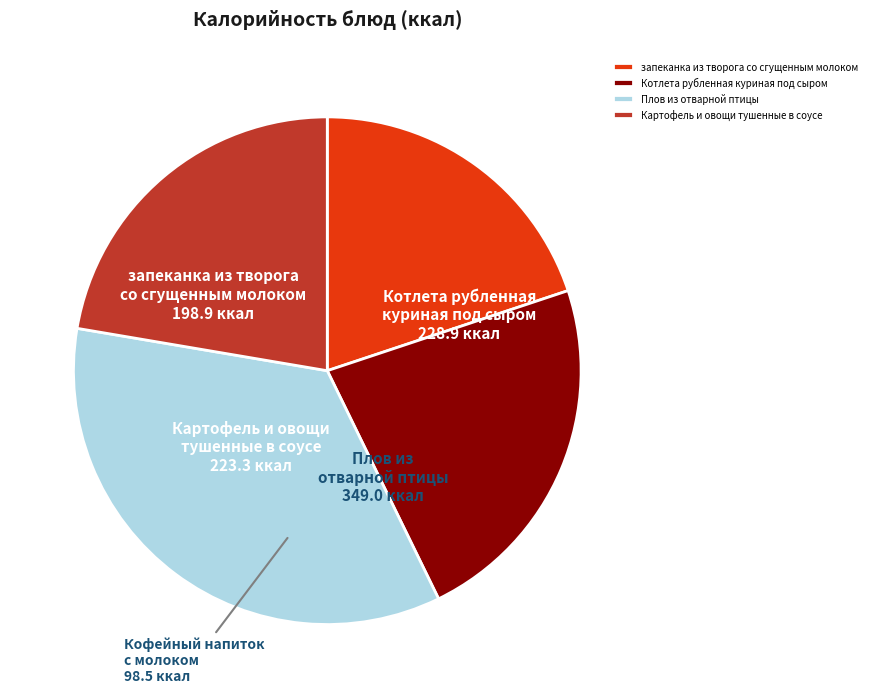

Is the sum of запеканка из творога со сгущенным молоком and Картофель и овощи тушенные в соусе greater than half?

No